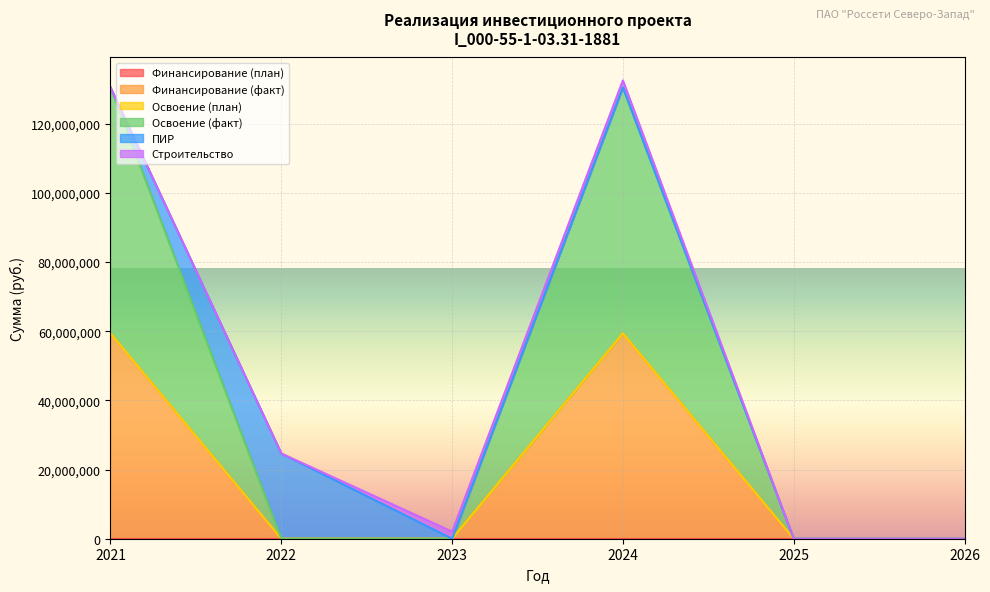

True or false: Финансирование (факт) and Освоение (факт) intersect in this chart.

False